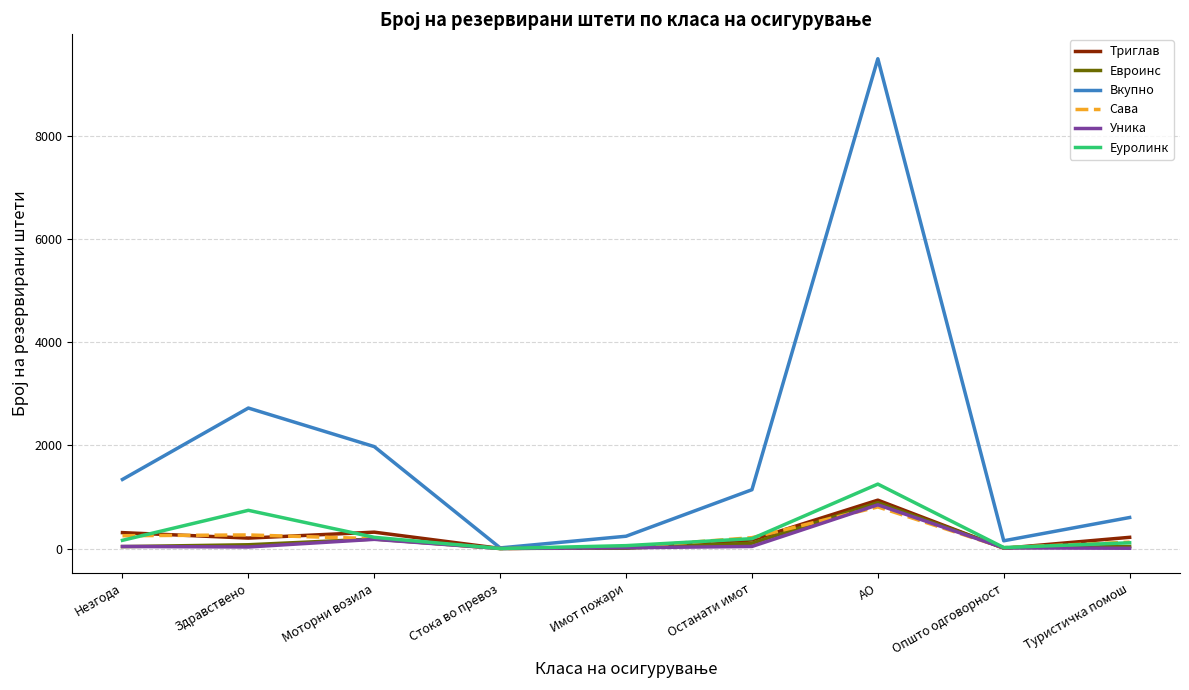

The value of Еуролинк at Здравствено is 741. True or false?

True